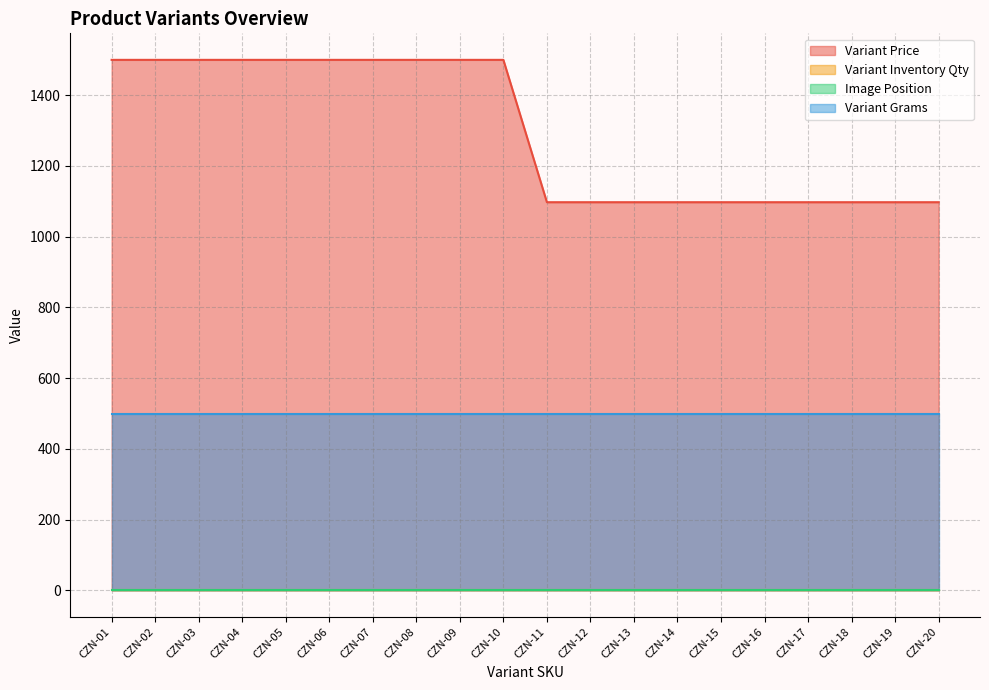

How many lines are shown in the chart?

4